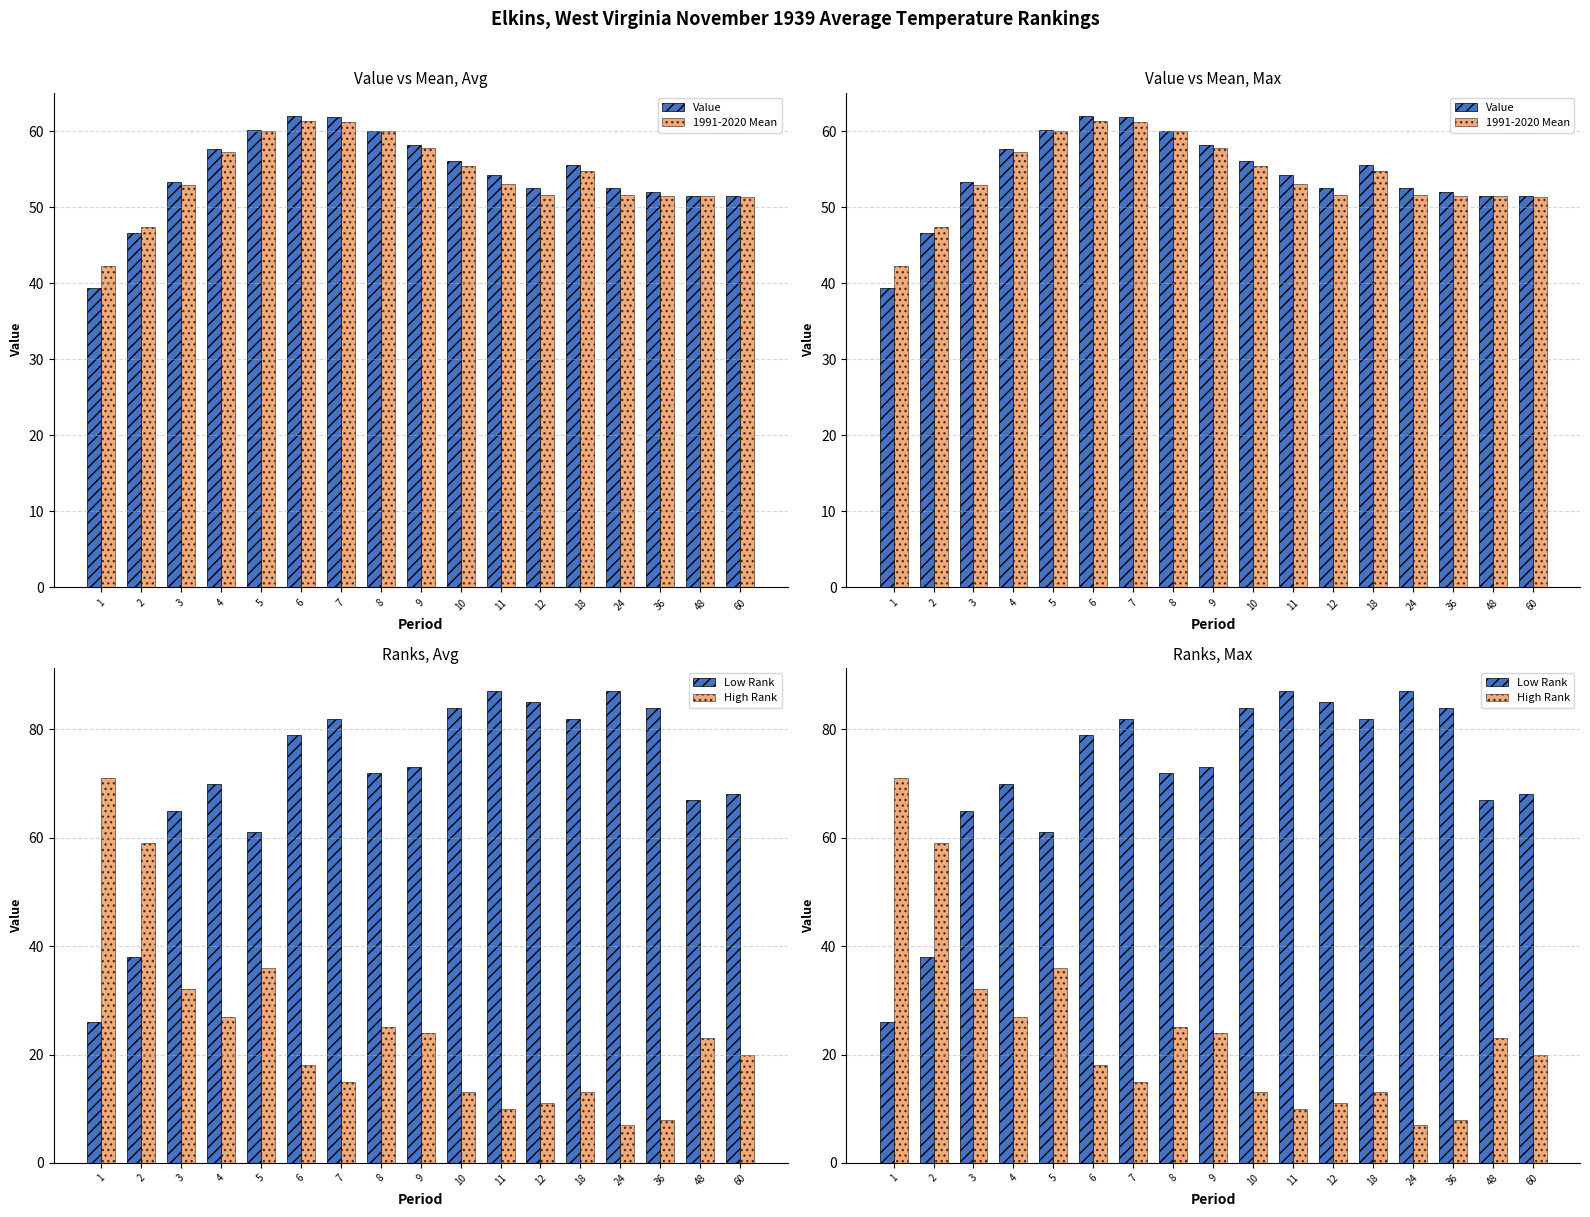

Rank the series at 2 from highest to lowest value.

High Rank, 1991-2020 Mean, Value, Low Rank